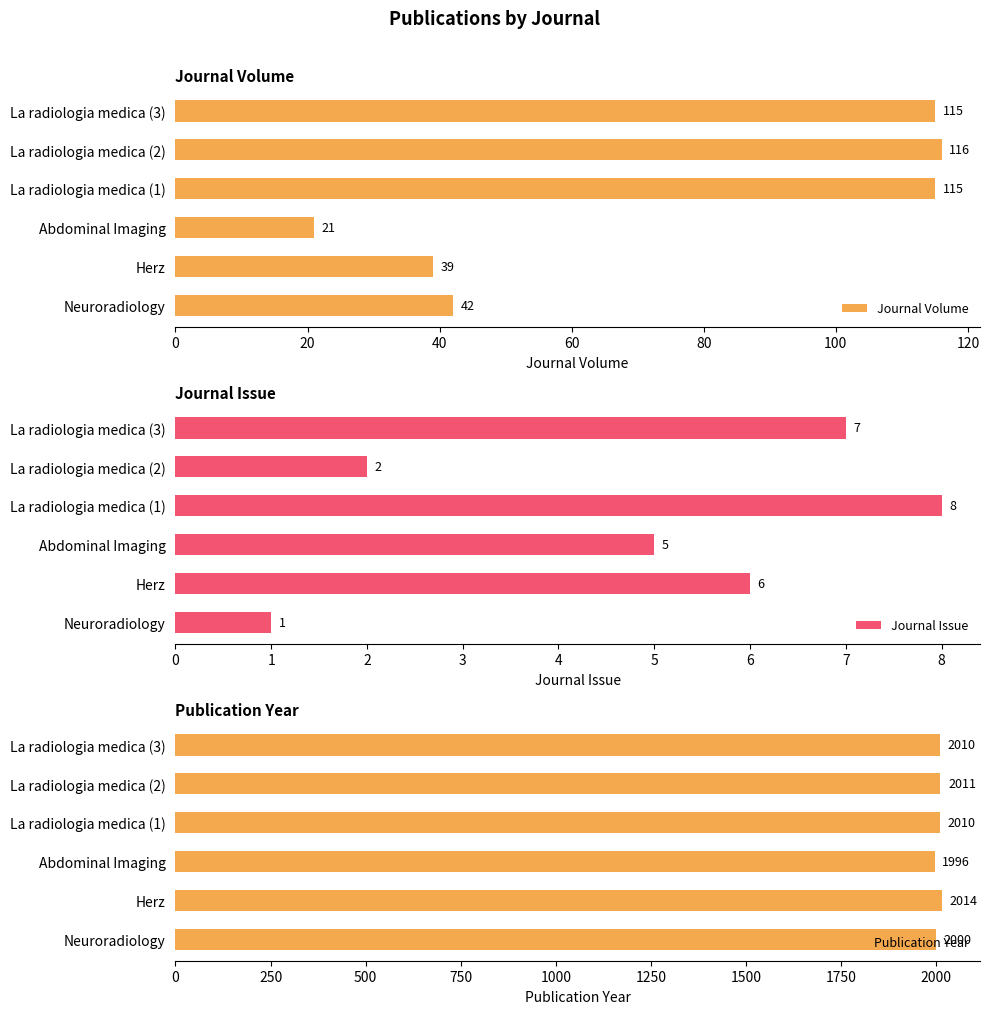

True or false: Journal Volume has a value of 115 at La radiologia medica (3).

True